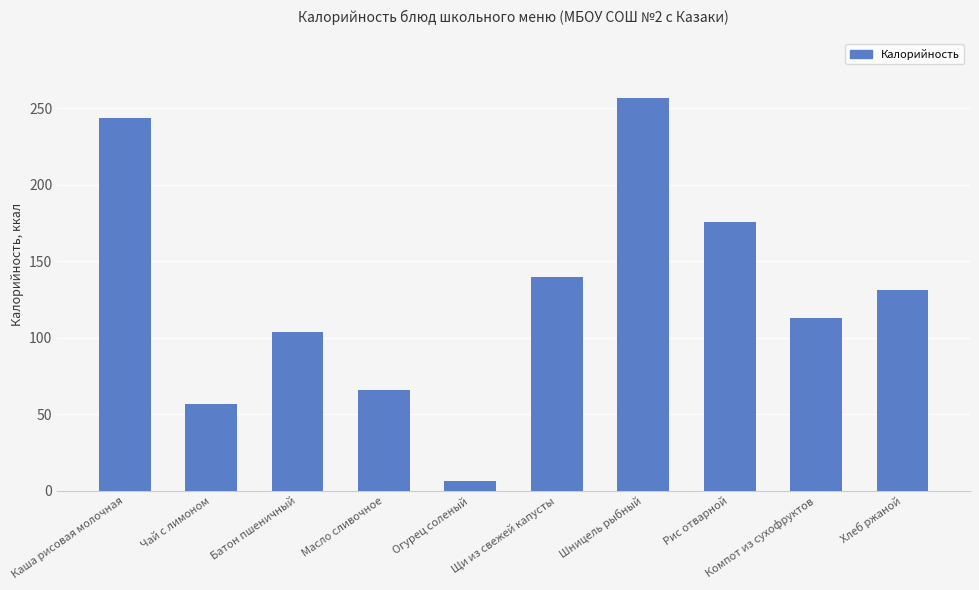

List the labels in order of value, largest first.

Шницель рыбный, Каша рисовая молочная, Рис отварной, Щи из свежей капусты, Хлеб ржаной, Компот из сухофруктов, Батон пшеничный, Масло сливочное, Чай с лимоном, Огурец соленый